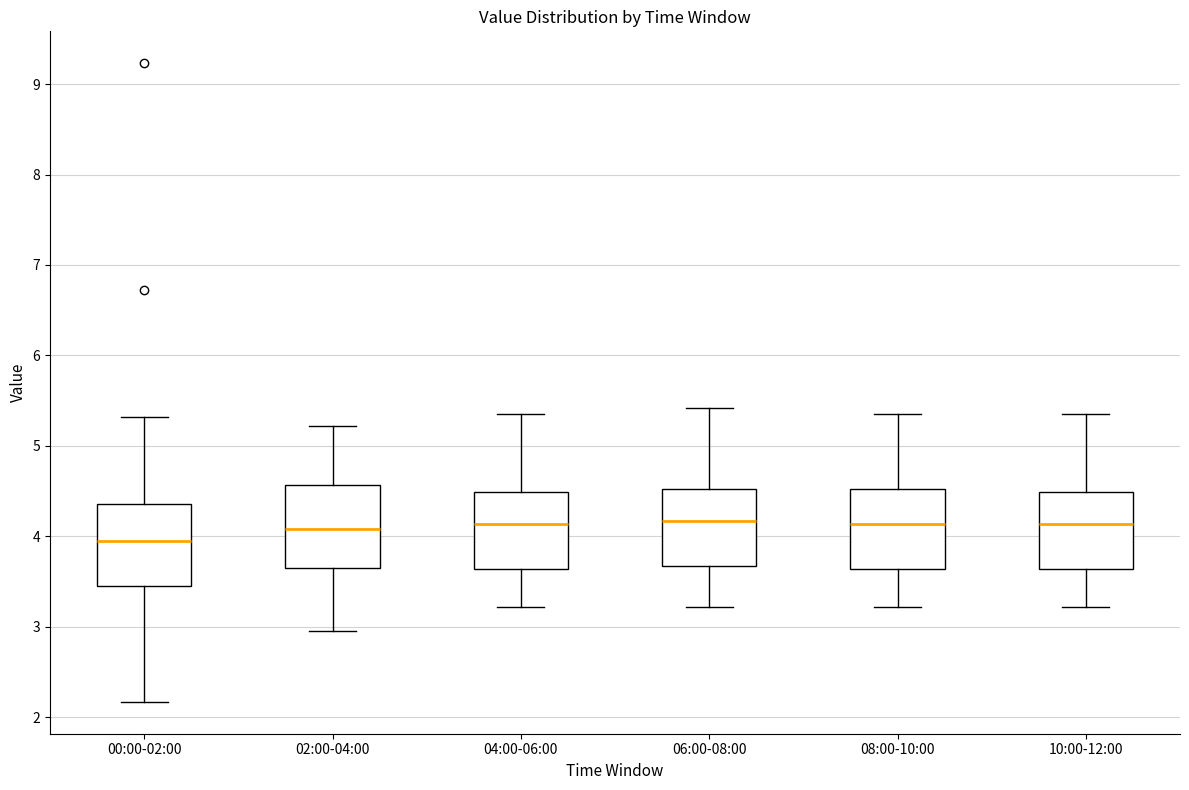

Which box's median line is the lowest?

00:00-02:00